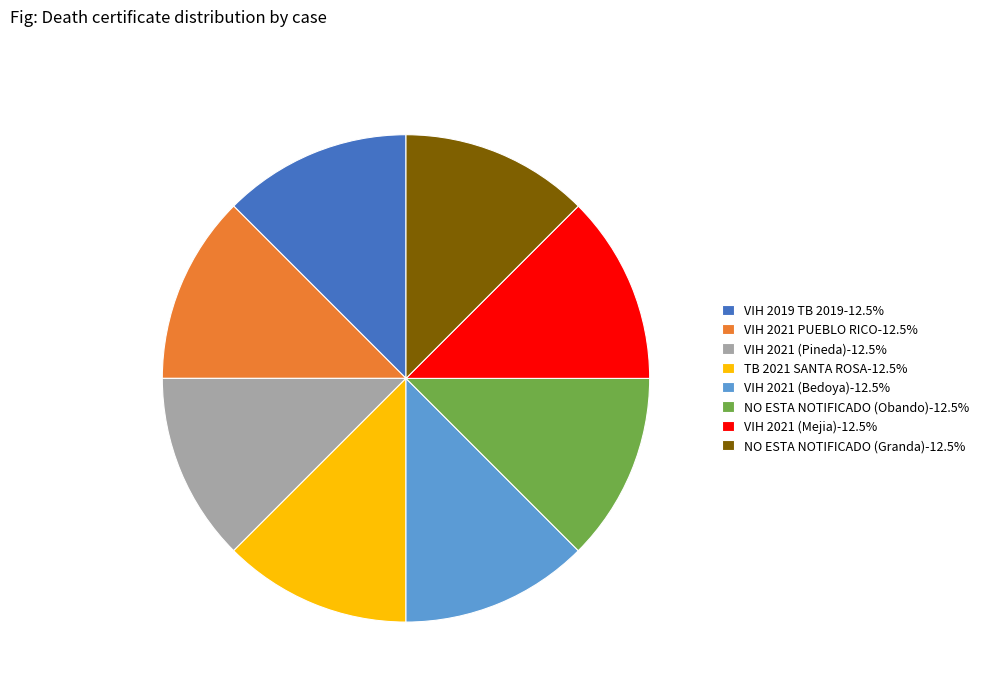

Combined, do VIH 2019 TB 2019-12.5% and VIH 2021 (Pineda)-12.5% account for over 50%?

No